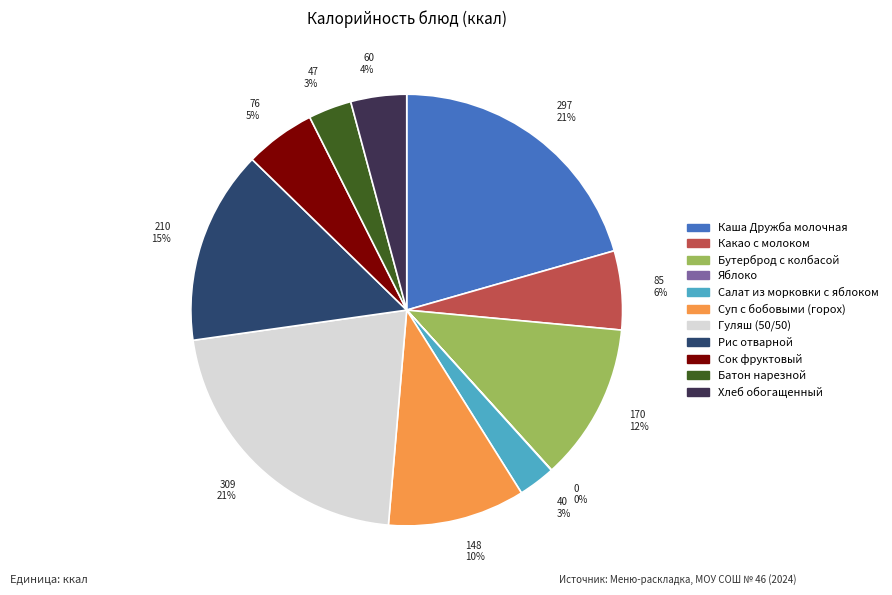

The Каша Дружба молочная slice represents 21% of the pie. True or false?

True